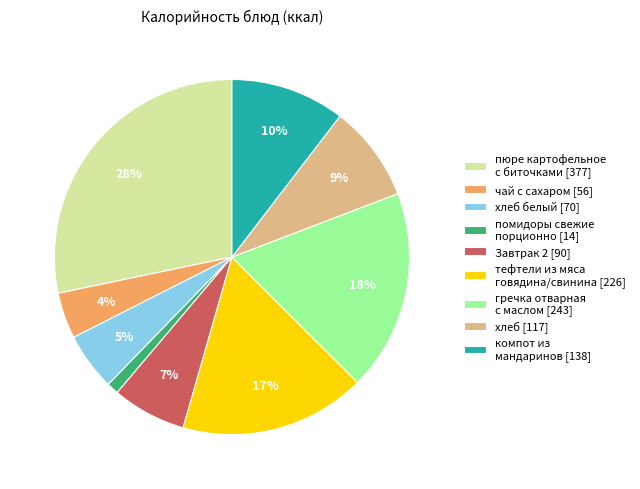

To the nearest percent, what portion does чай с сахаром [56] represent?

4%